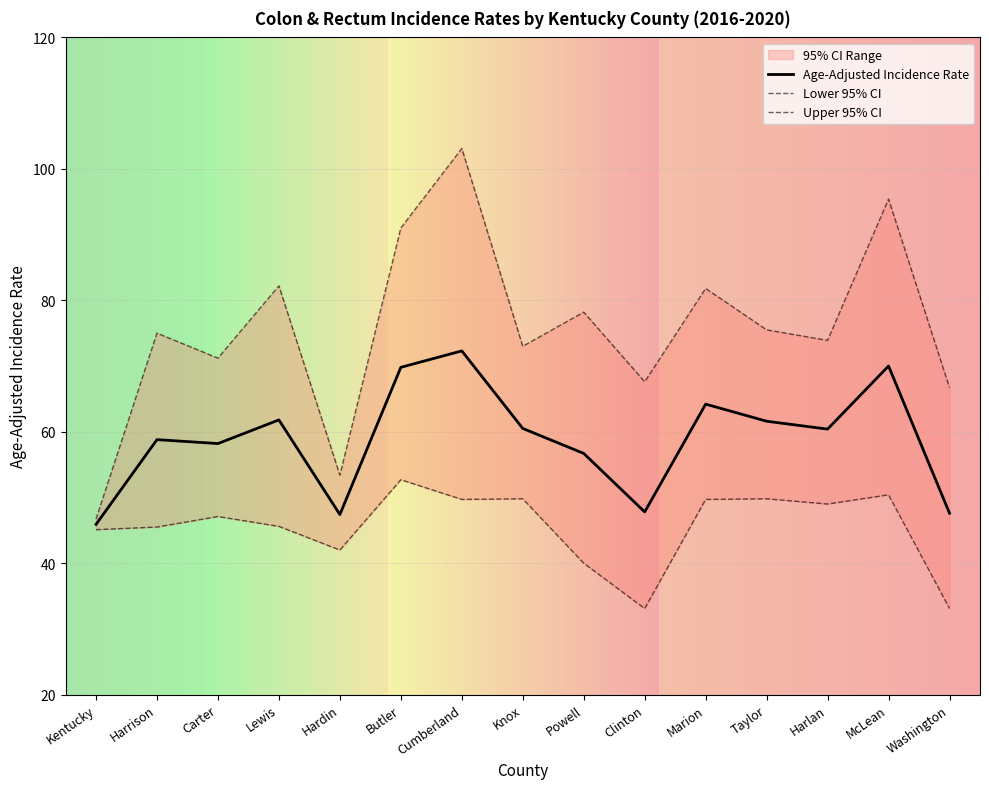

What is the average value of the Upper 95% CI series?

75.6